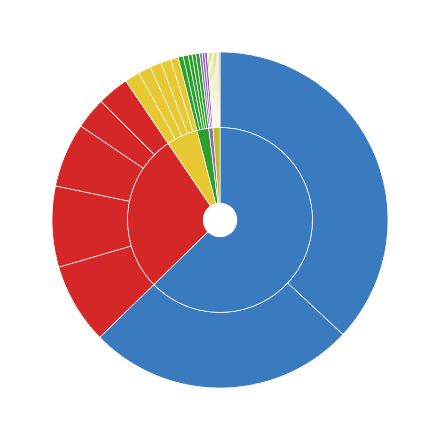

What is the largest slice in the pie chart?

618